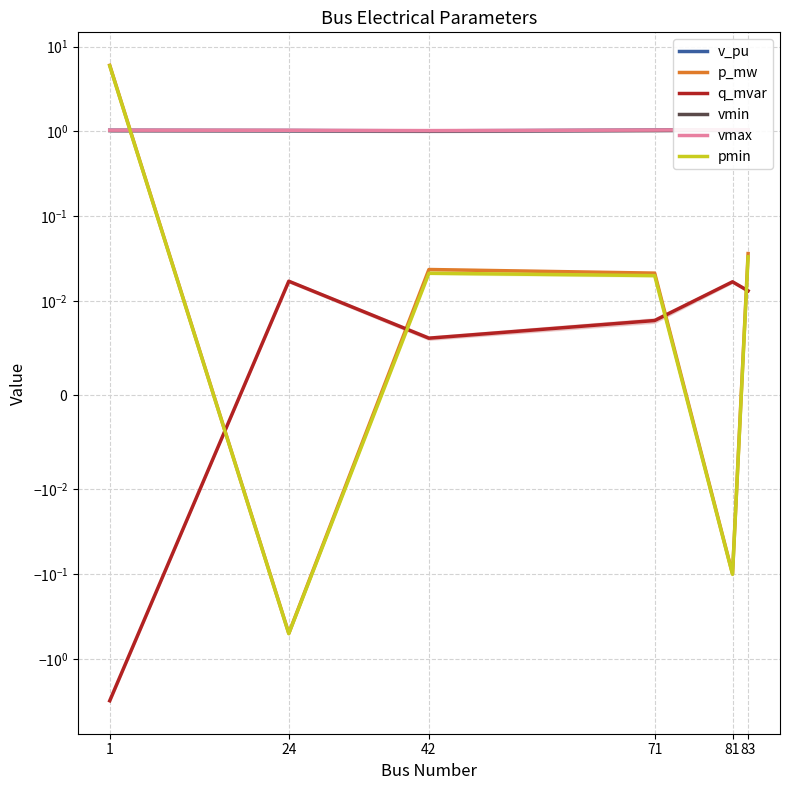

True or false: vmax and q_mvar intersect in this chart.

False